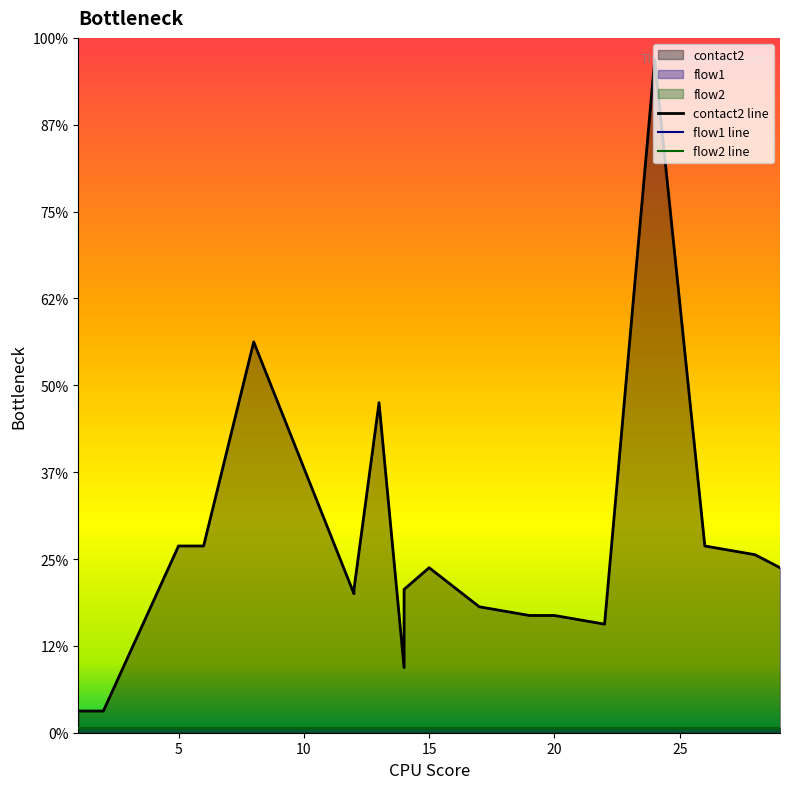

How many lines are shown in the chart?

3